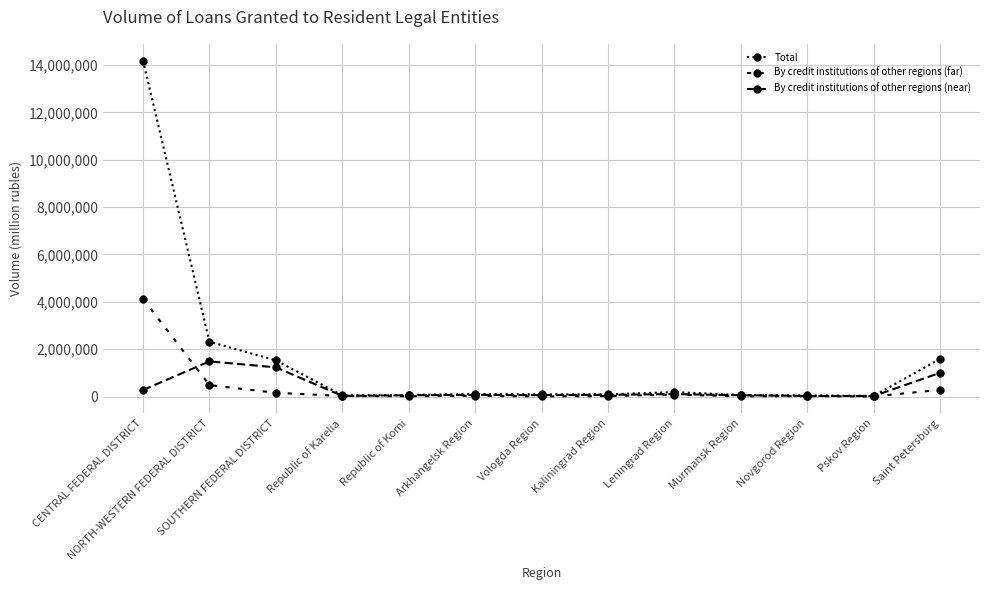

At how many categories does at least one series exceed 5573138?

1